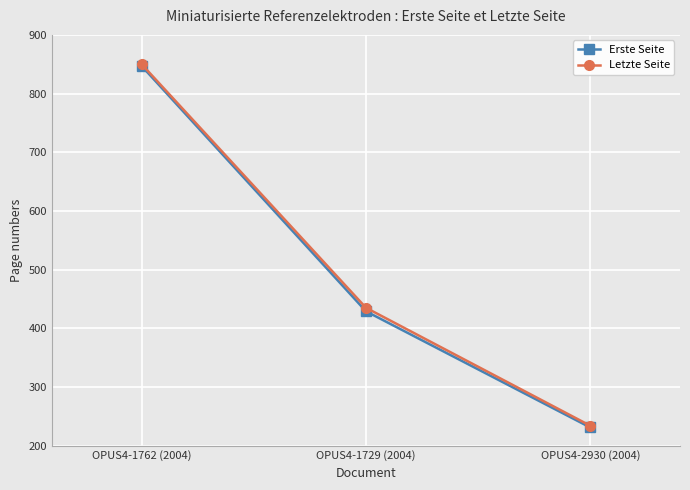

Reading left to right, transcribe all the data shown in this chart.

Erste Seite: OPUS4-1762 (2004)=847	OPUS4-1729 (2004)=429	OPUS4-2930 (2004)=231
Letzte Seite: OPUS4-1762 (2004)=850	OPUS4-1729 (2004)=435	OPUS4-2930 (2004)=234